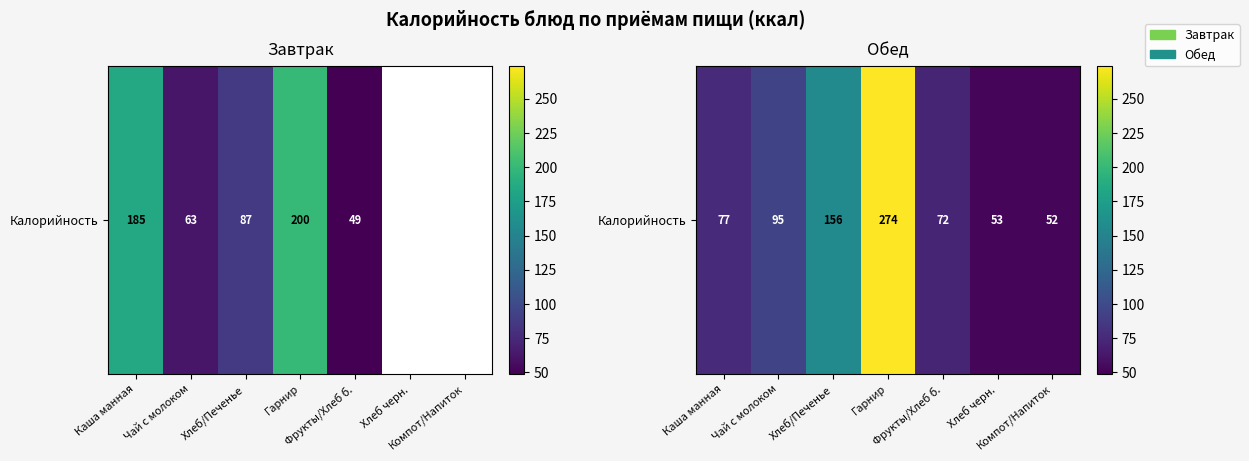

Is it true that the value at Хлеб/Печенье is 156?

True